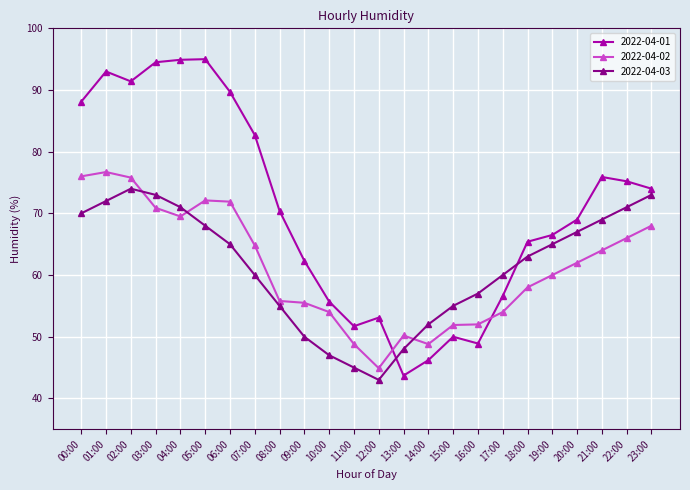

List the series in order of their peak value, lowest first.

2022-04-03, 2022-04-02, 2022-04-01